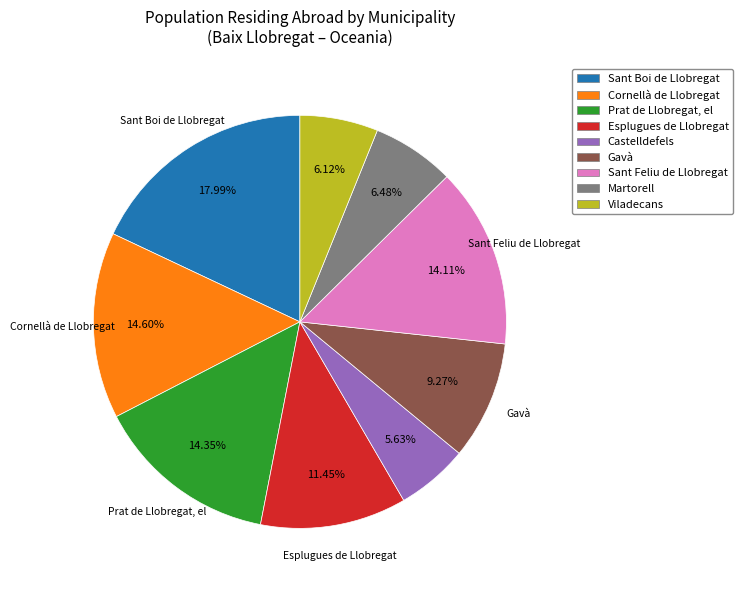

Does any single category account for the majority?

No